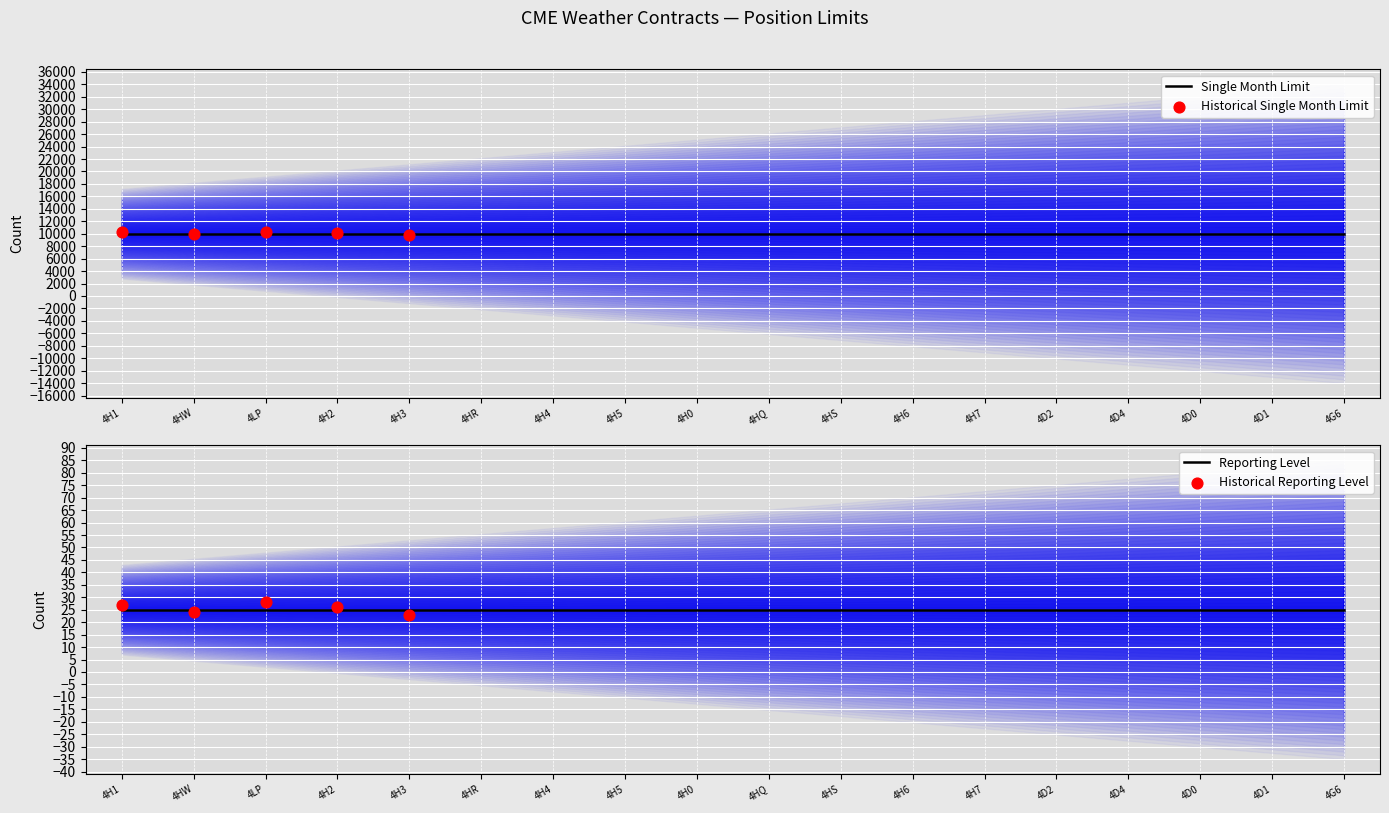

Is the value of Reporting Level at 4D4 greater than the value of Single Month Limit at 4HS?

No